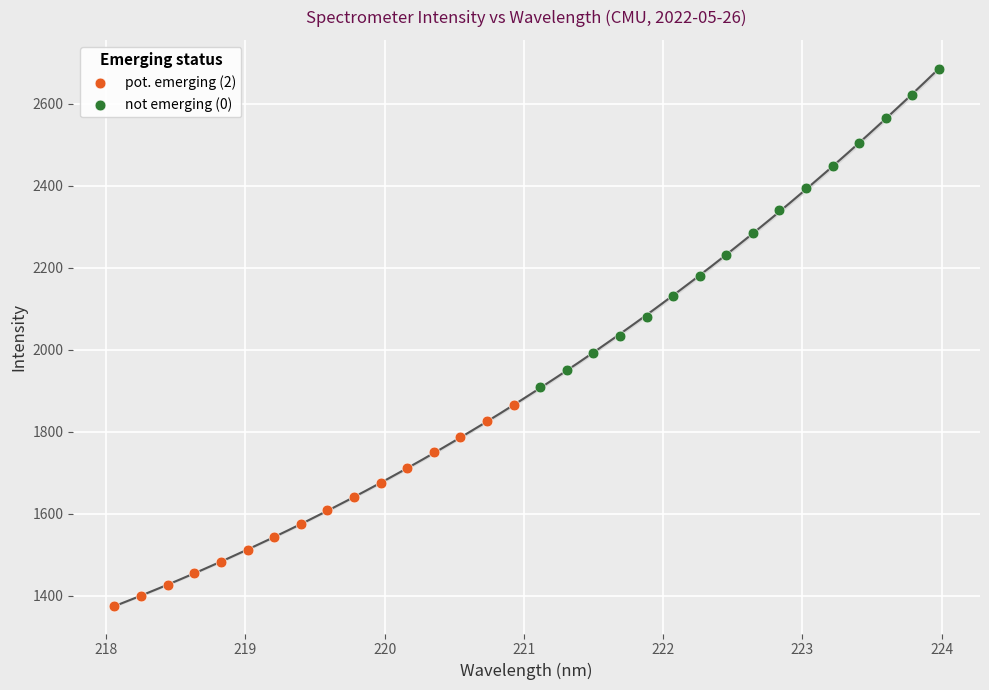

Which series reaches the minimum Y coordinate?

pot. emerging (2)